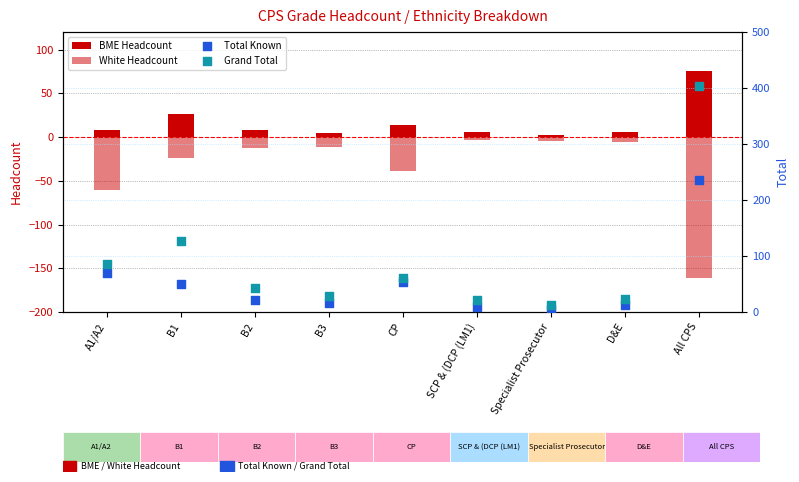

What are all the series names shown in the legend?

BME Headcount, White Headcount, Total Known, Grand Total